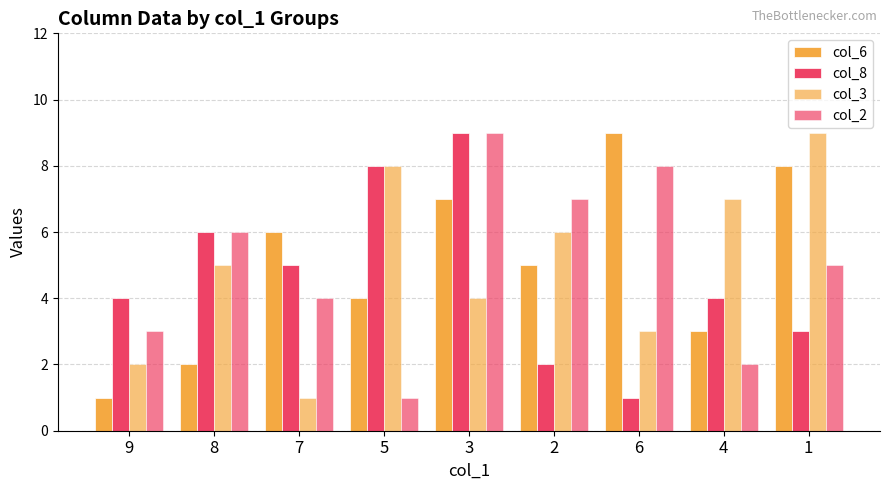

The value of col_2 at 4 is 3. True or false?

False